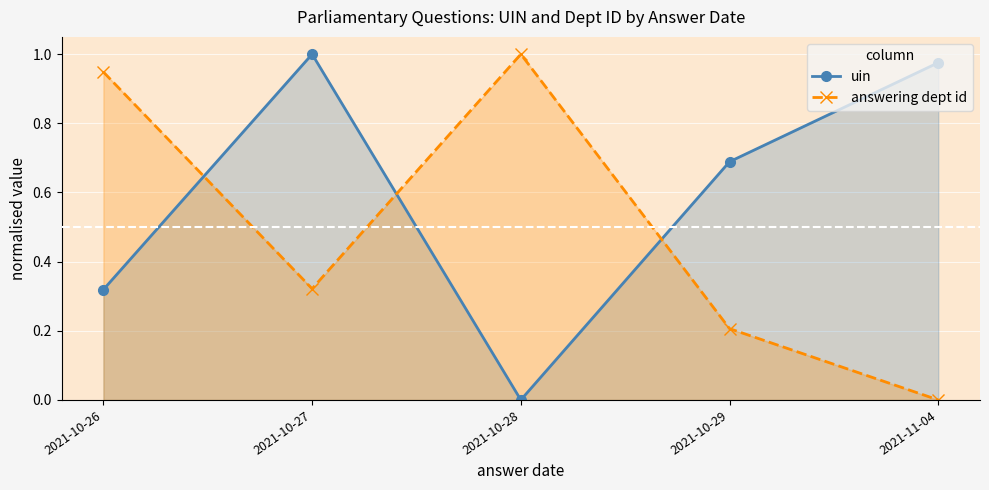

How many positive values does the uin series have?

4